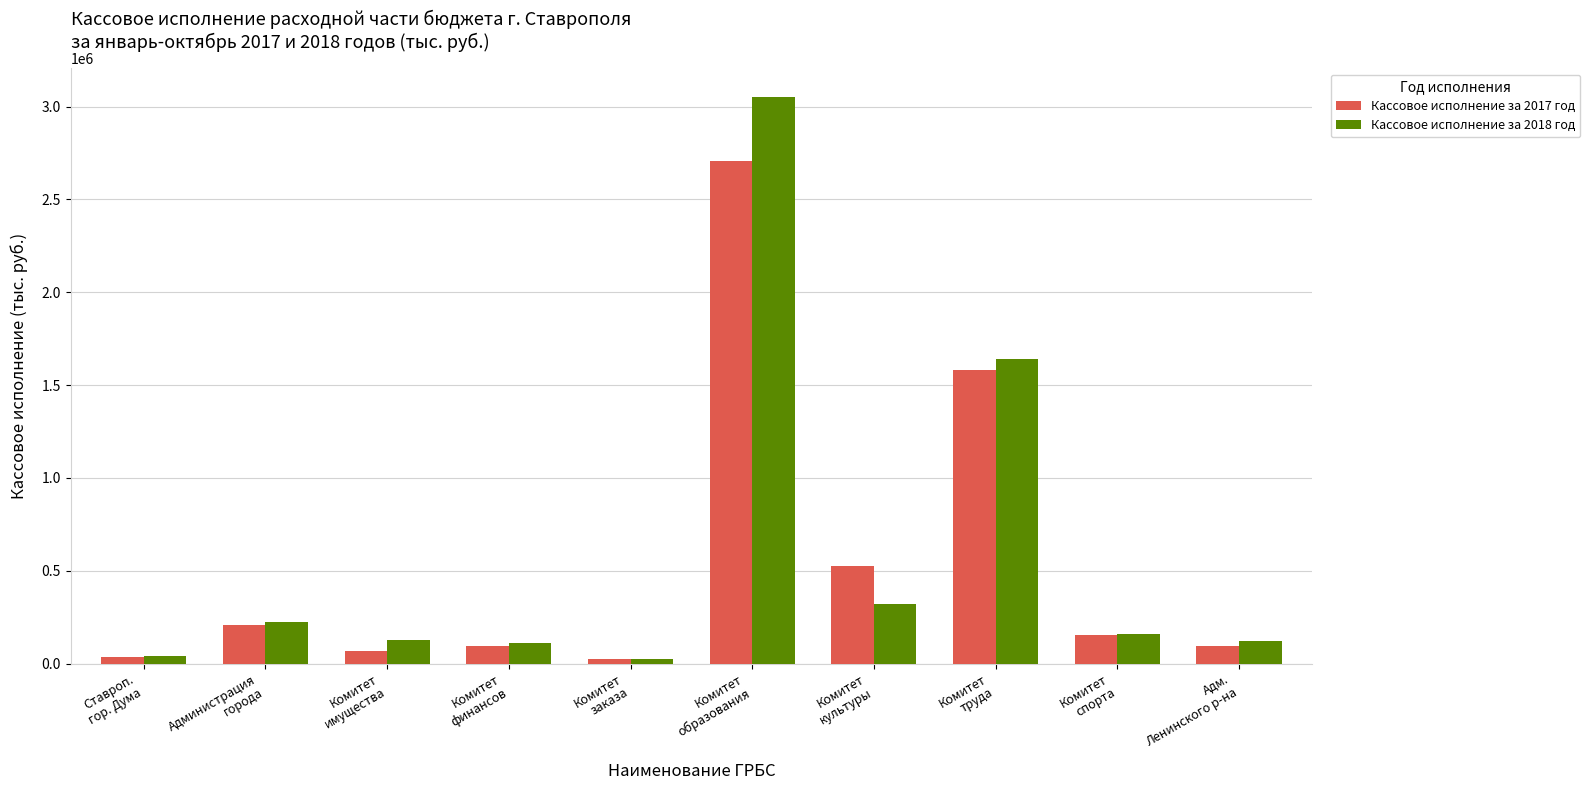

What is the highest value of the Кассовое исполнение за 2018 год series?

3052729